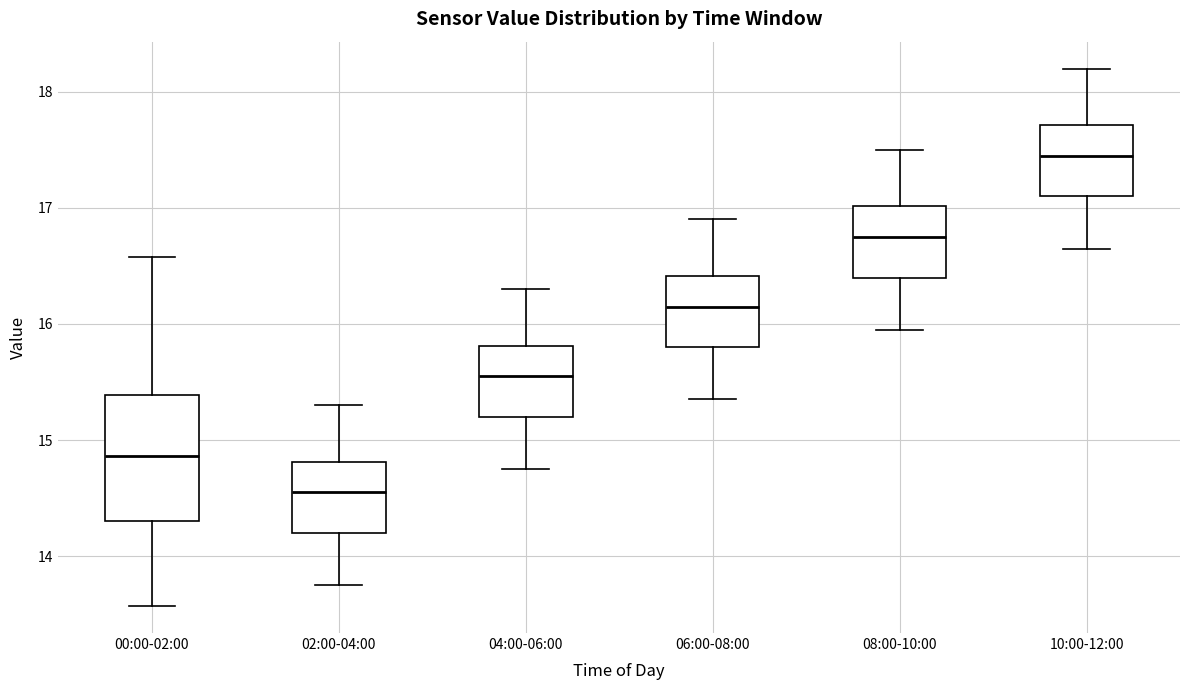

Which box has the lowest median line?

02:00-04:00